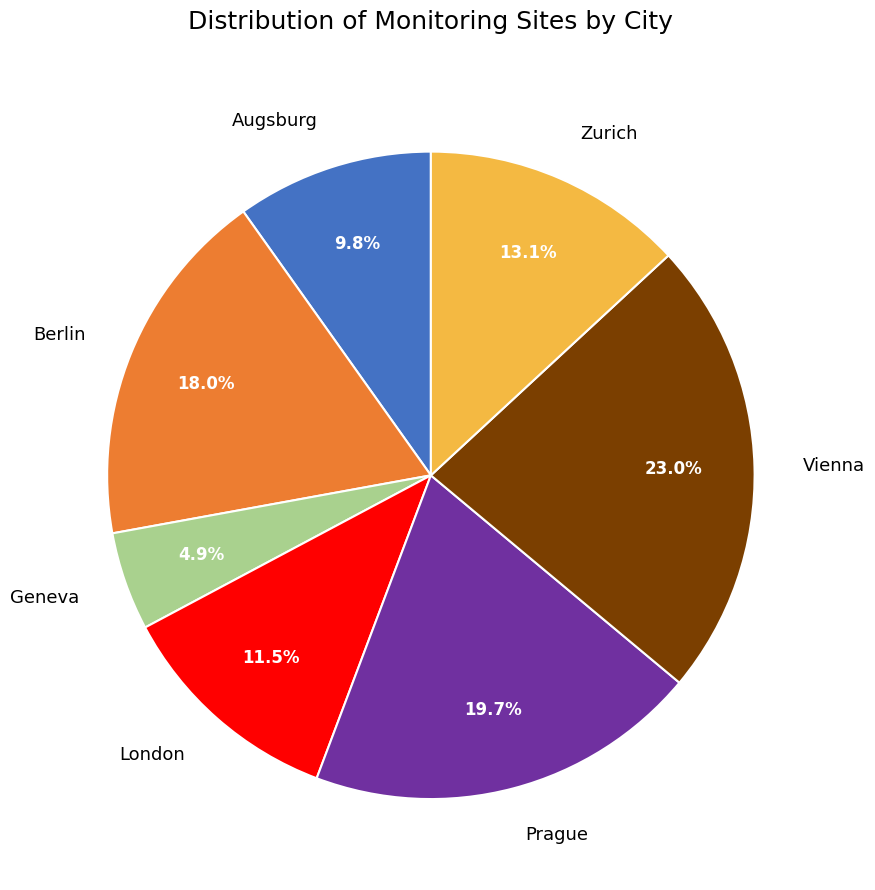

Which category has the biggest portion of the pie?

Vienna